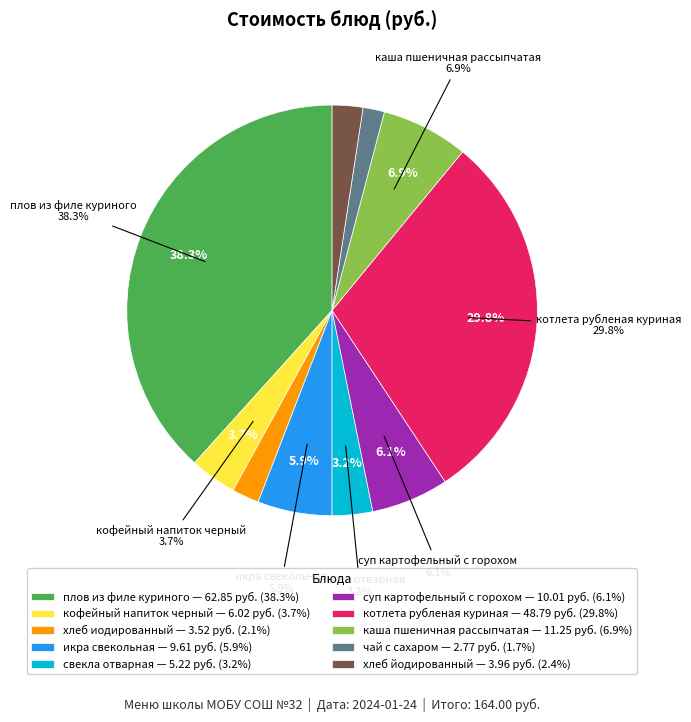

What portion of the pie excludes хлеб йодированный?

97.6%